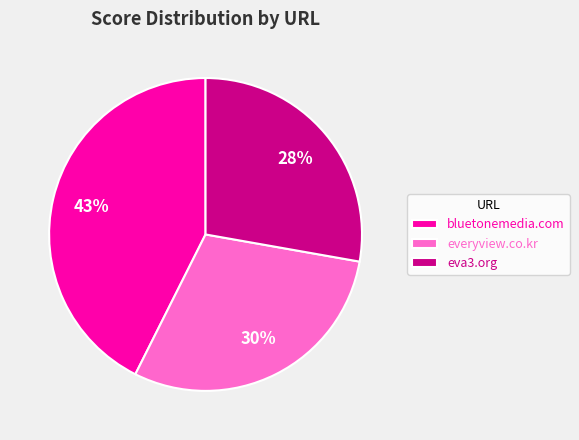

To the nearest percent, what is the combined percentage of everyview.co.kr and eva3.org?

57%